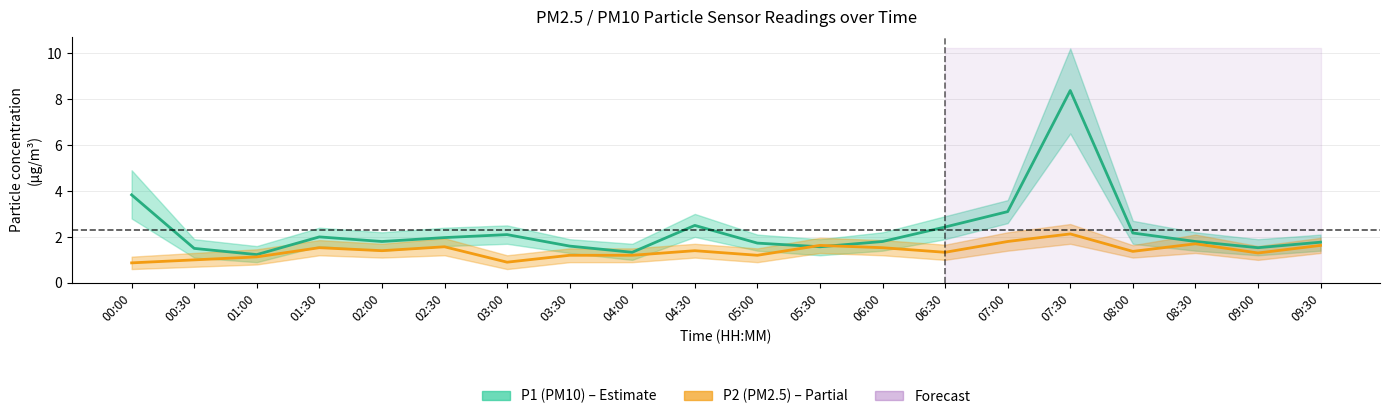

At 05:00, list the series in order from smallest to largest.

P2, P1